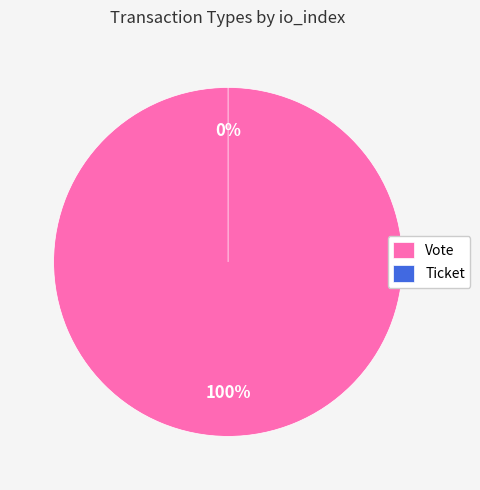

To the nearest percent, what percentage of the pie is Vote?

100%